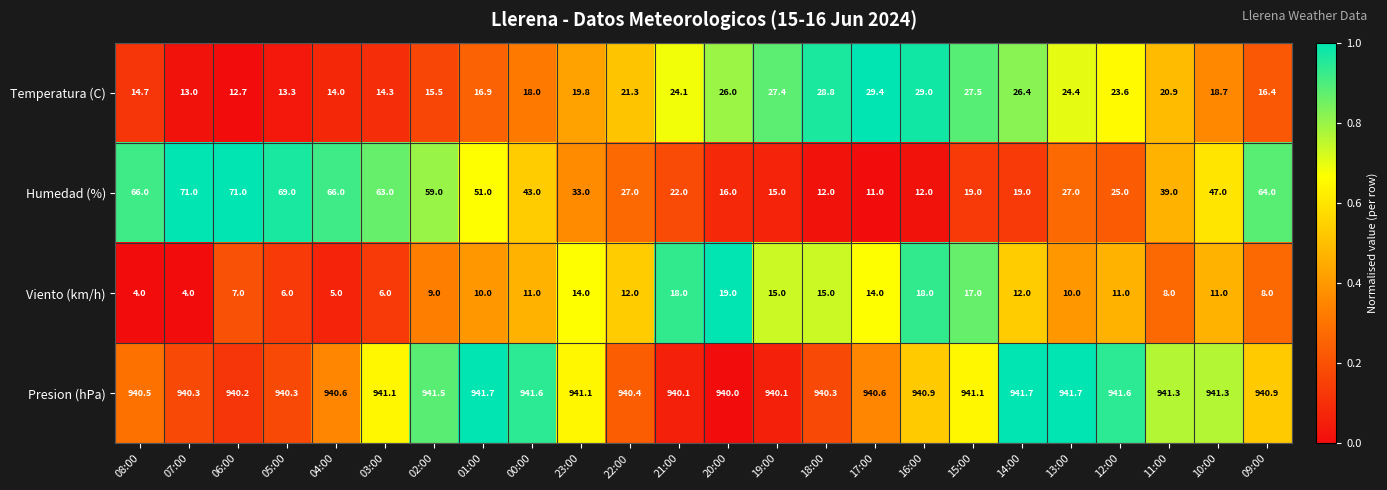

List the series in order of their peak value, highest first.

Presion (hPa), Humedad (%), Temperatura (C), Viento (km/h)